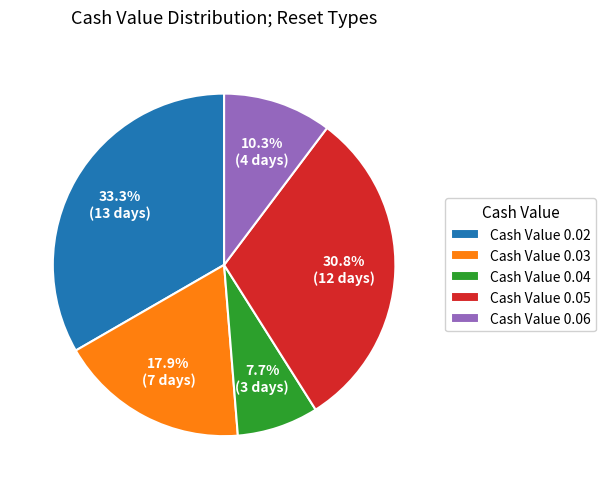

Between Cash Value 0.05 and Cash Value 0.06, which is larger?

Cash Value 0.05